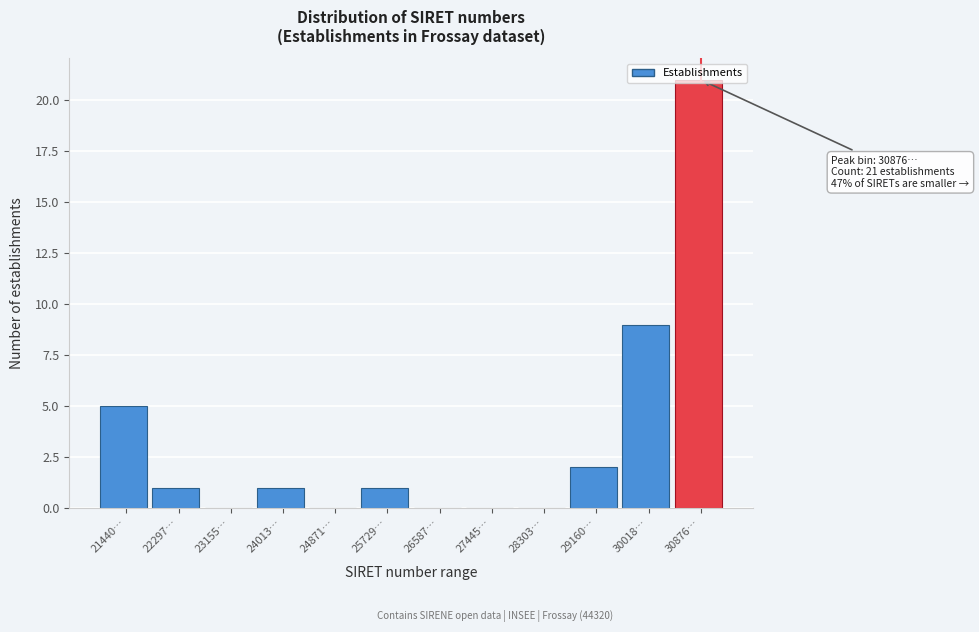

Between 25729… and 27445…, which is larger?

25729…